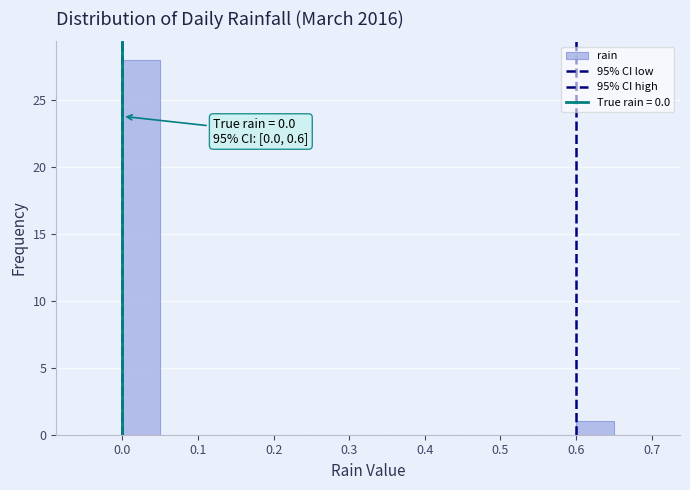

Which range on the x-axis has the tallest bar?

0.00 to 0.05